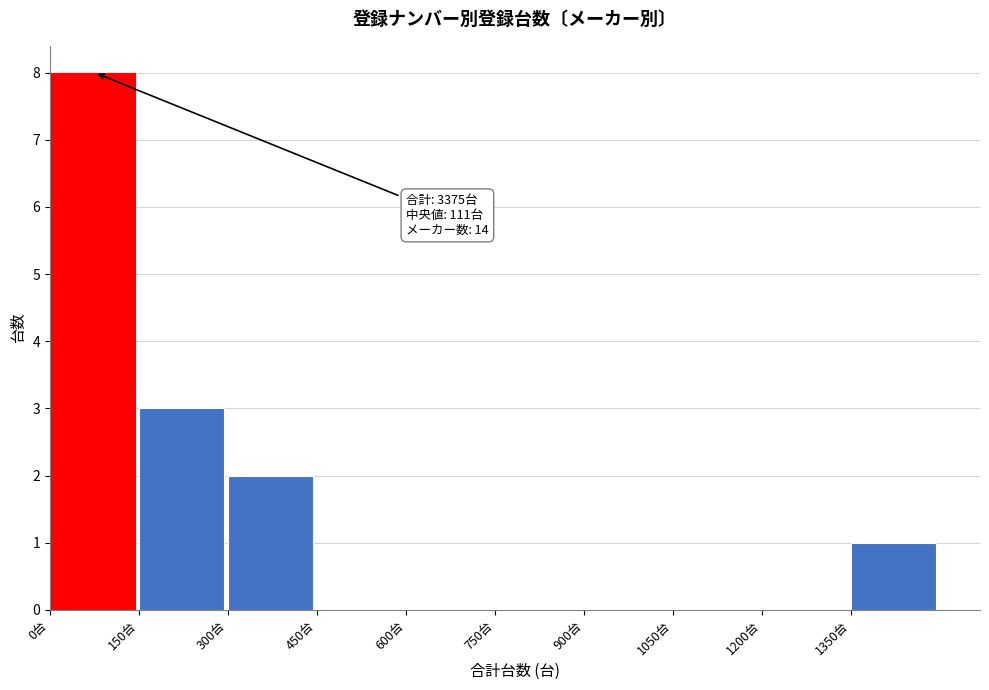

Which range on the x-axis has the tallest bar?

0 to 150